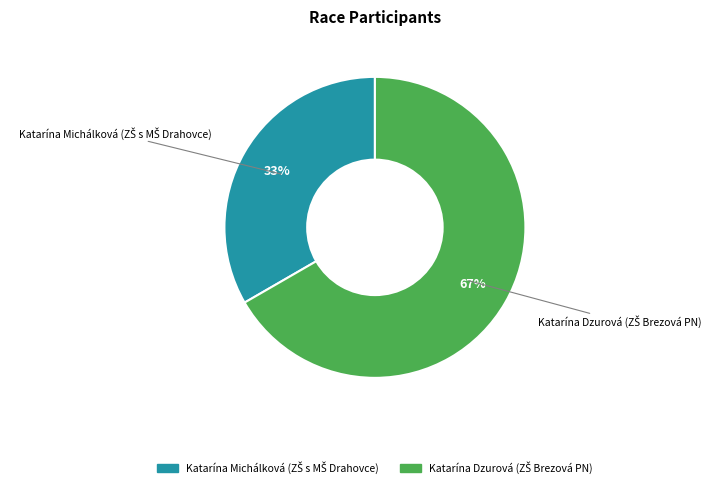

Does any single category account for the majority?

Yes